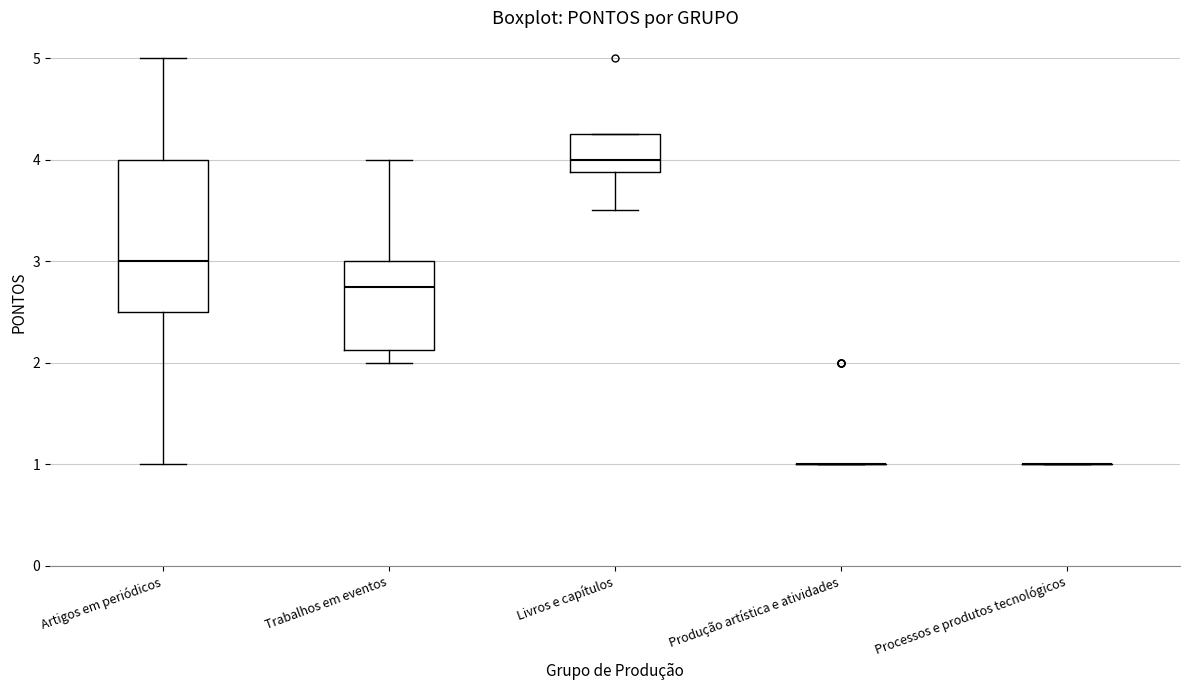

Reading left to right, transcribe this box plot: for each box, give where its median line is, the range the box spans, and where its two whiskers end, as read against the y-axis. The values are not printed on the chart, so give them approximately, as read against the axis.

Artigos em periódicos: median 3.0, box 2.5 to 4.0, whiskers 1.0 to 5.0
Trabalhos em eventos: median 2.8, box 2.1 to 3.0, whiskers 2.0 to 4.0
Livros e capítulos: median 4.0, box 3.9 to 4.3, whiskers 3.5 to 4.3
Produção artística e atividades: box collapsed to a line at 1.0, whiskers 1.0 to 1.0
Processos e produtos tecnológicos: box collapsed to a line at 1.0, whiskers 1.0 to 1.0